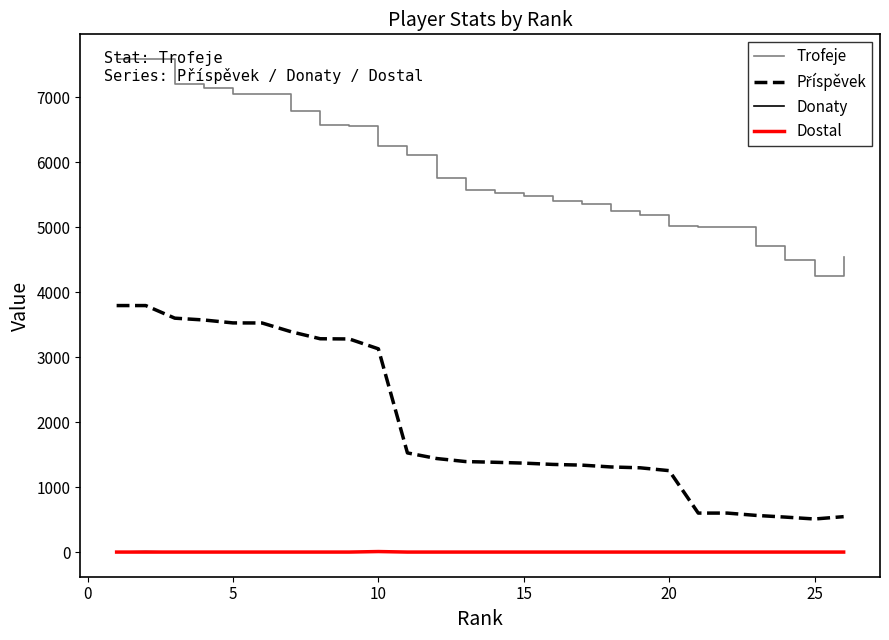

Does the chart display data point markers on the line(s)?

No